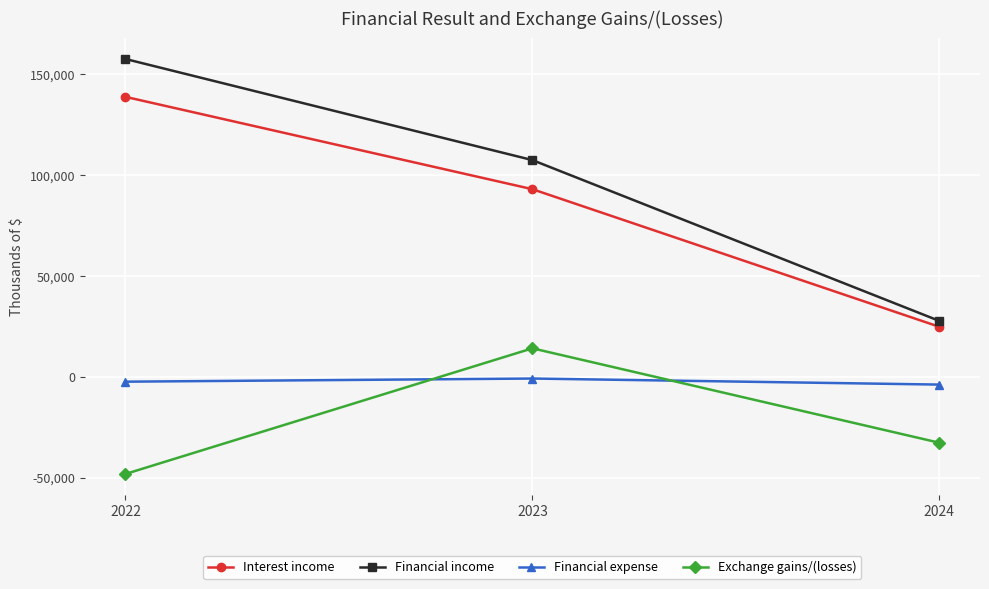

At which label is Interest income closest to 81740?

2023